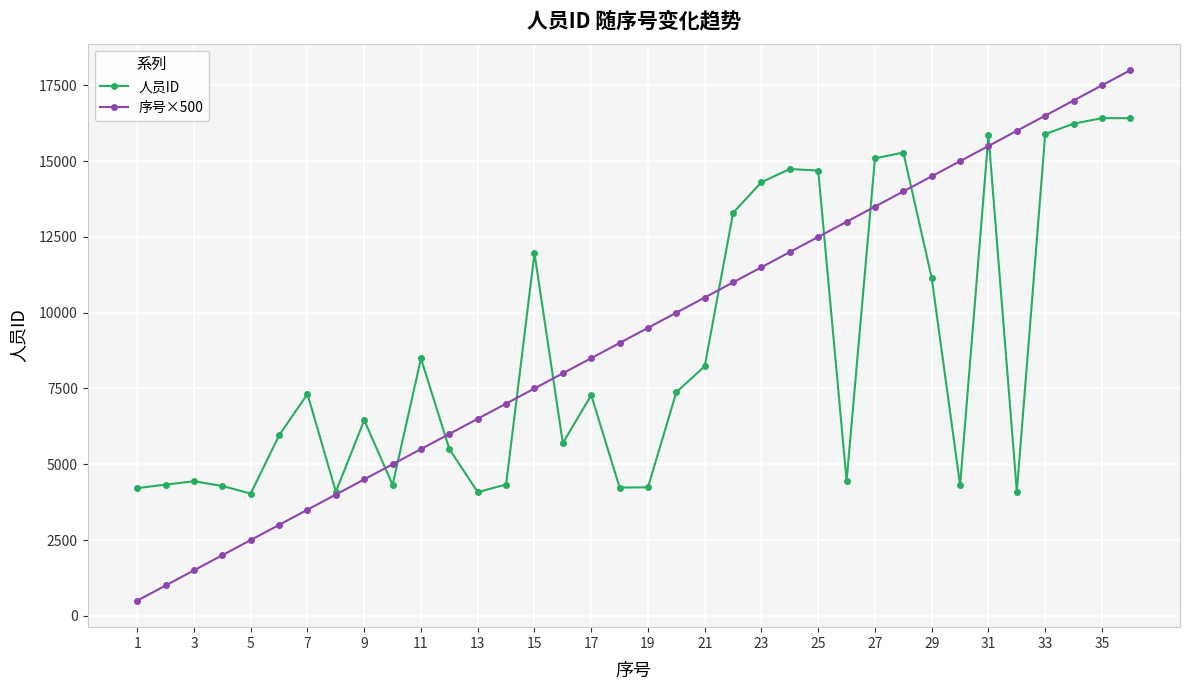

Rank the series by their maximum value, from lowest to highest.

人员ID, 序号×500